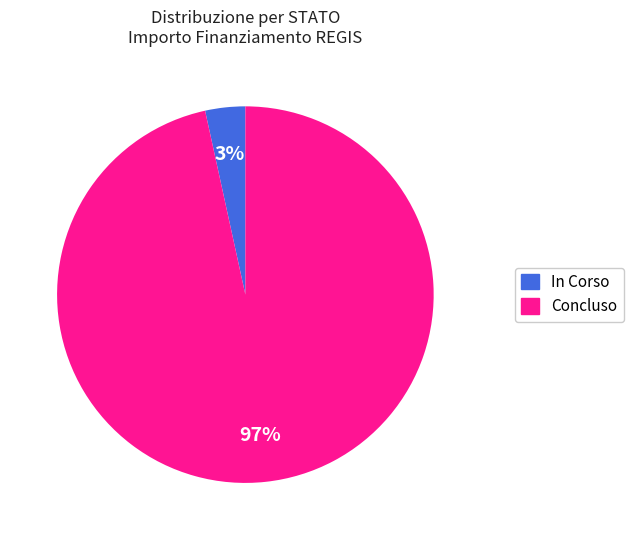

To the nearest percent, what is the average slice percentage?

50%